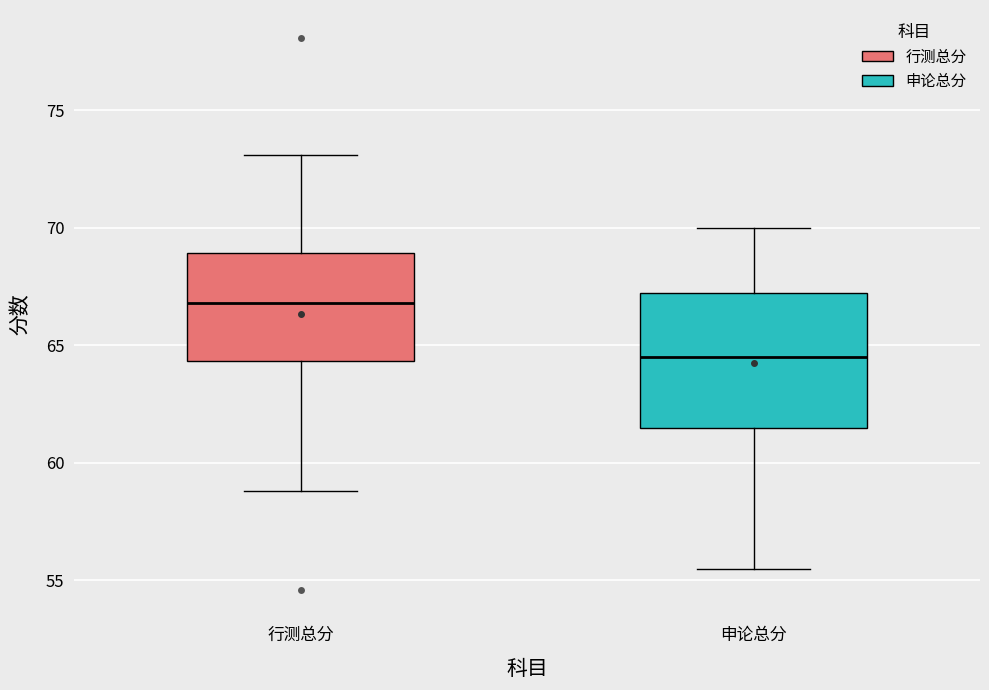

Where is the lower edge of the box for 申论总分 on the y-axis? The values are not printed on the chart, so give them approximately, as read against the axis.

61.5